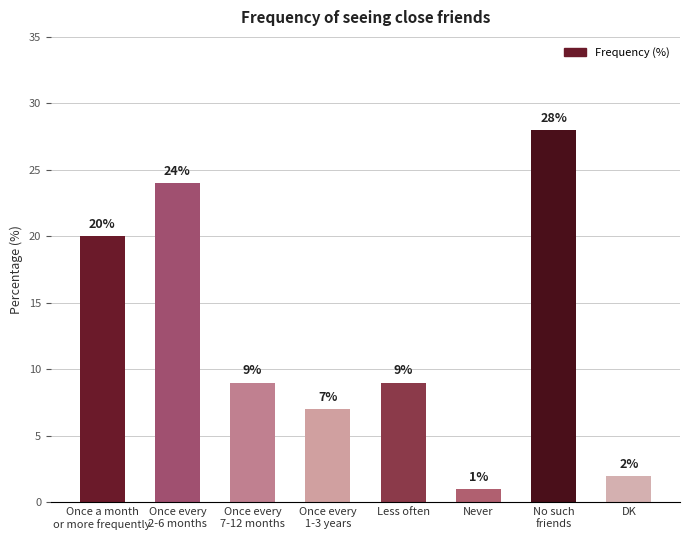

What is the sum of all values?

100